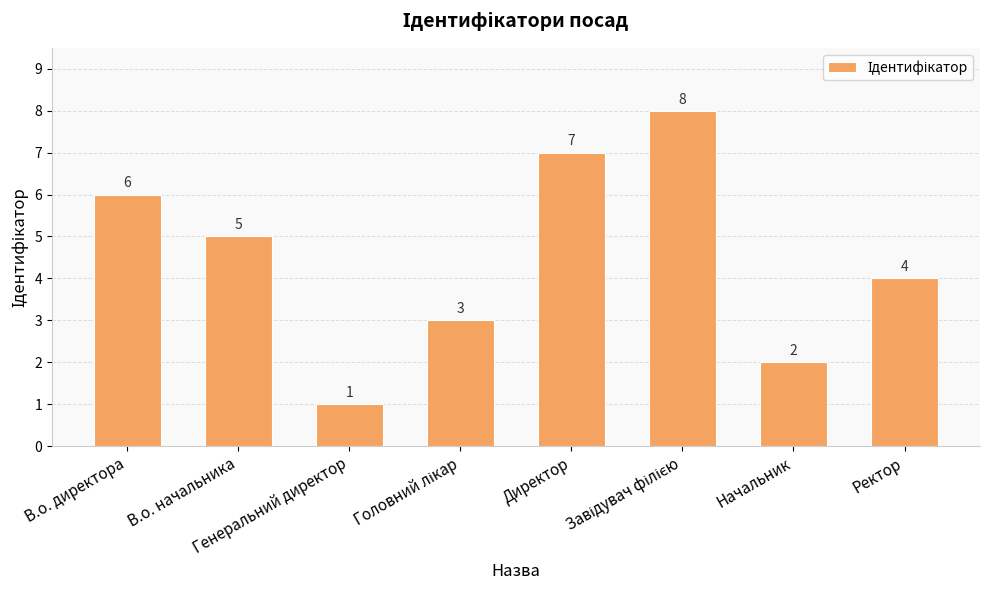

At which label is the value closest to 4?

Ректор